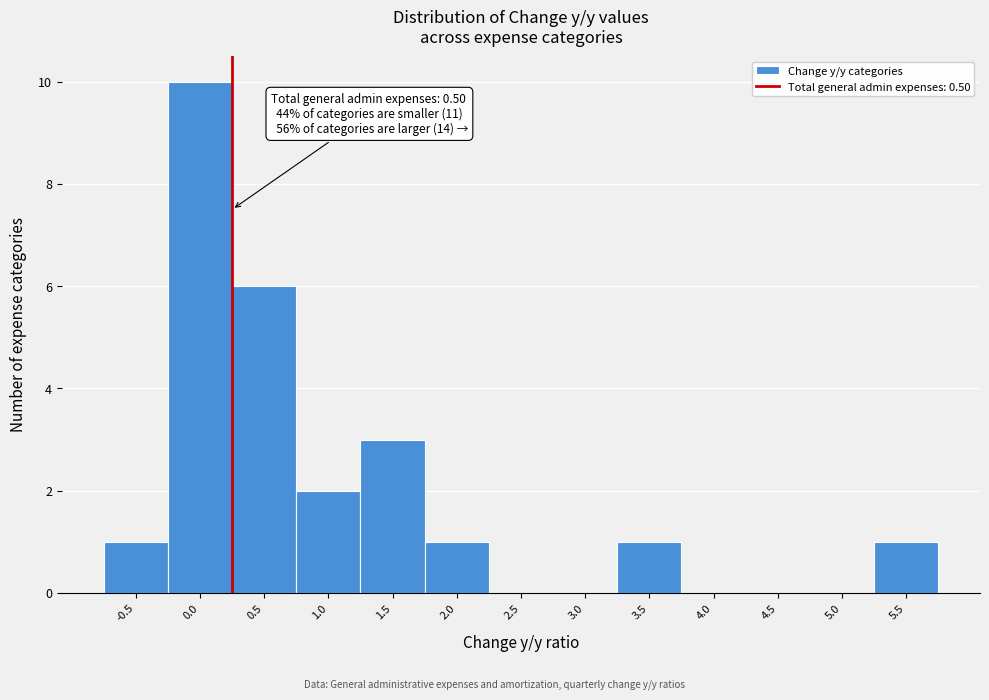

Reading left to right, list all the values displayed in this chart.

-0.5=1	0.0=10	0.5=6	1.0=2	1.5=3	2.0=1	2.5=0	3.0=0	3.5=1	4.0=0	4.5=0	5.0=0	5.5=1